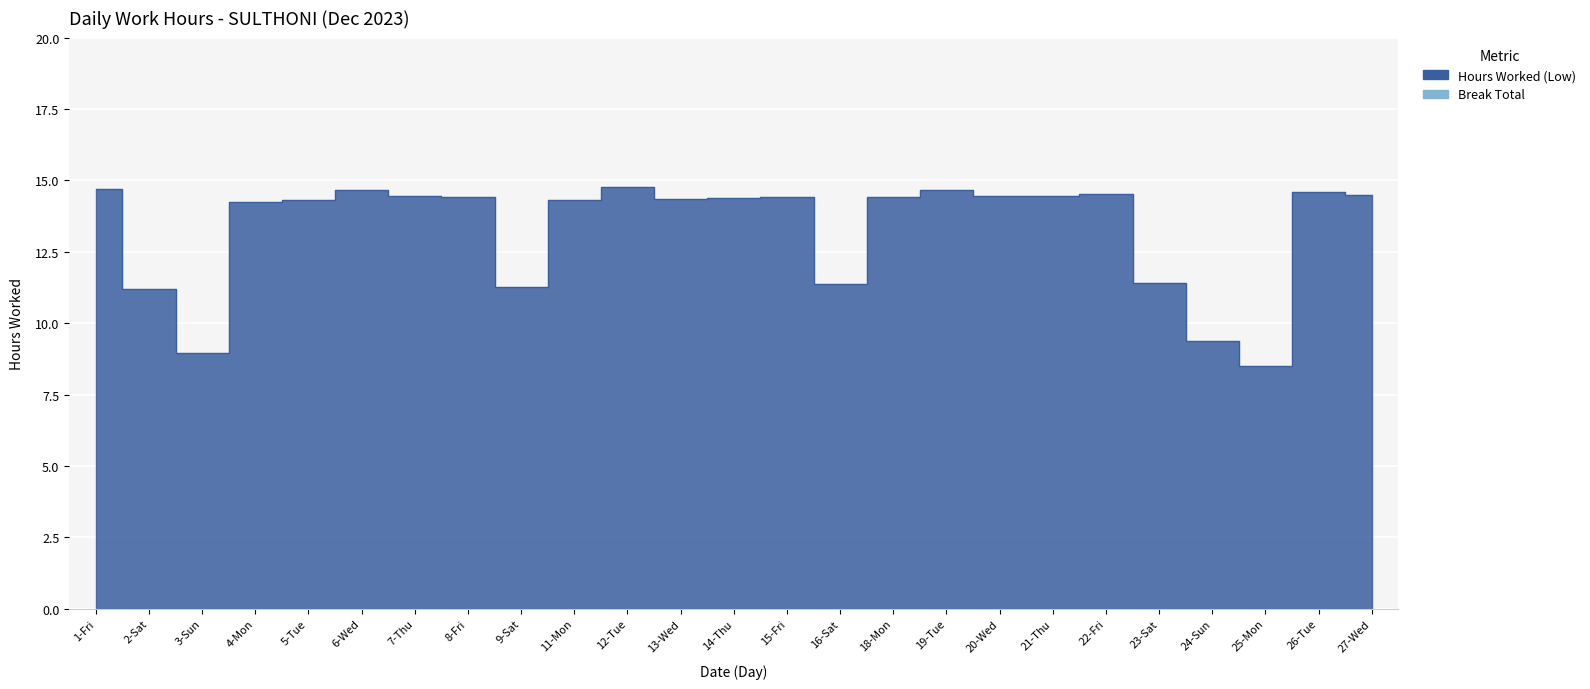

How many lines are shown in the chart?

1